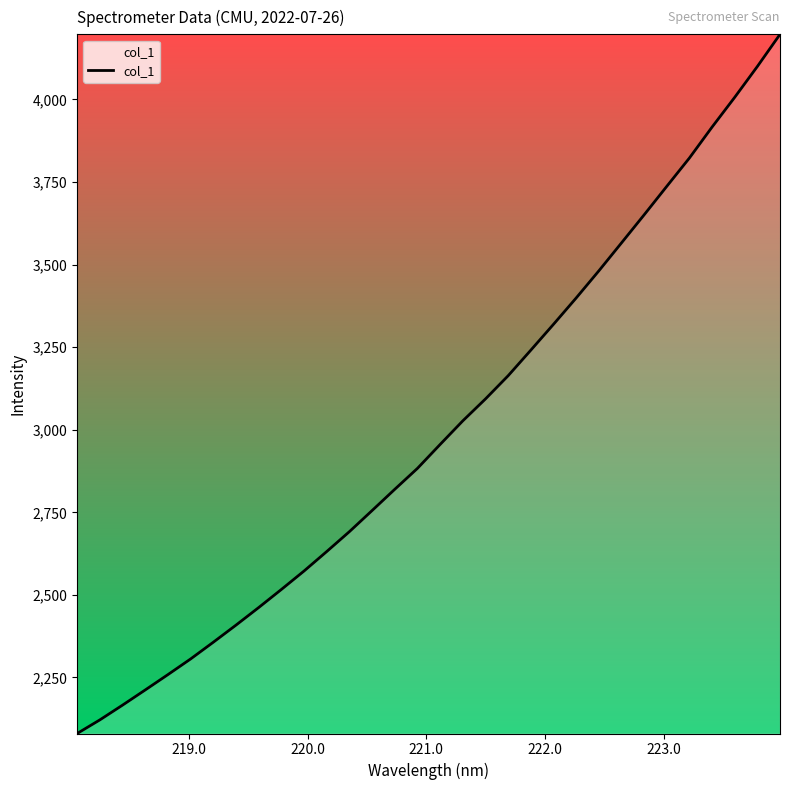

What is the greatest value displayed?

4197.2